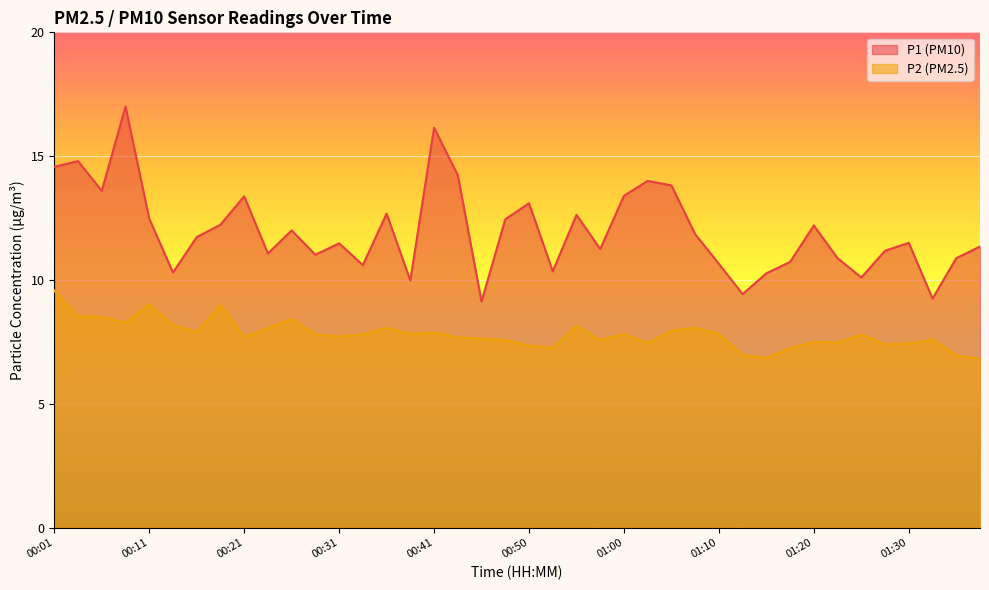

Reading left to right, what are all the values shown in this chart?

P1: 14.6	14.8	13.6	17.0	12.5	10.3	11.7	12.2	13.4	11.1	12.0	11.0	11.5	10.6	12.7	10.0	16.1	14.2	9.1	12.4	13.1	10.3	12.6	11.2	13.4	14.0	13.8	11.8	10.7	9.4	10.3	10.7	12.2	10.9	10.1	11.2	11.5	9.2	10.9	11.3
P2: 9.6	8.5	8.5	8.3	9.0	8.2	7.9	9.0	7.7	8.1	8.4	7.8	7.7	7.8	8.1	7.8	7.9	7.7	7.6	7.6	7.3	7.2	8.2	7.6	7.8	7.5	8.0	8.1	7.8	7.0	6.8	7.2	7.5	7.5	7.8	7.4	7.4	7.6	7.0	6.8